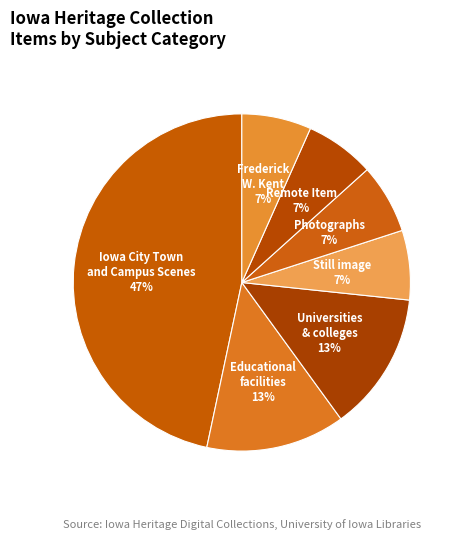

Is there any slice that represents more than half of the pie?

No